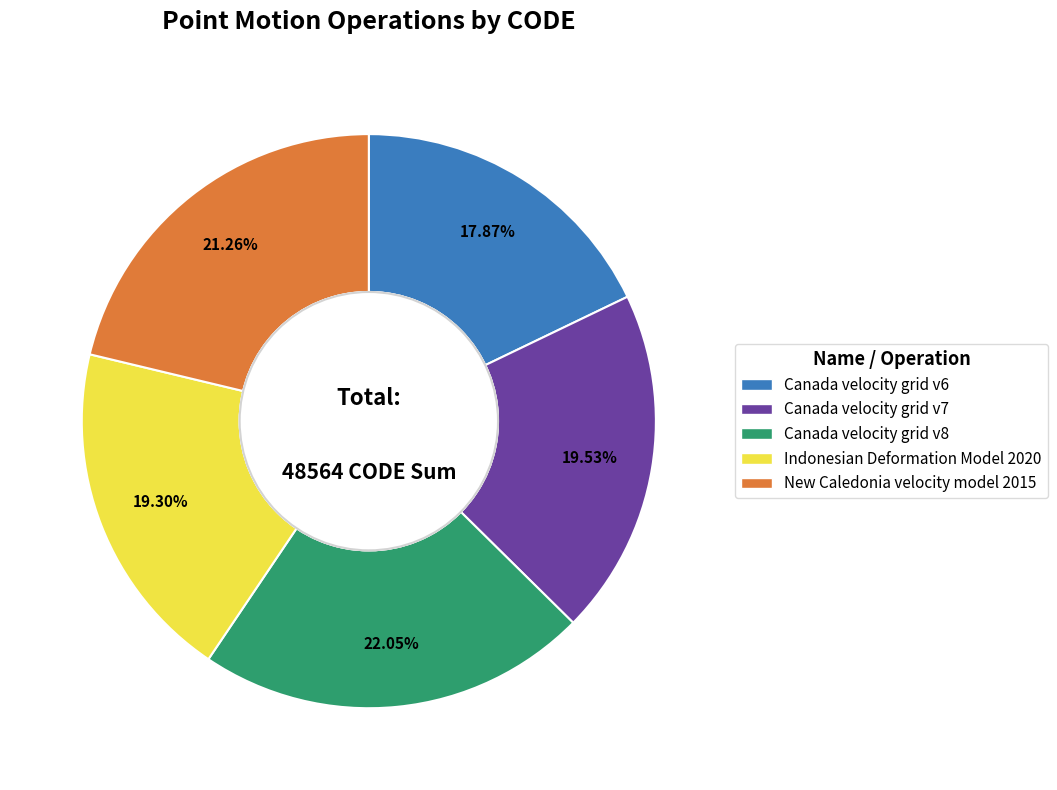

How many segments does this pie chart have?

5